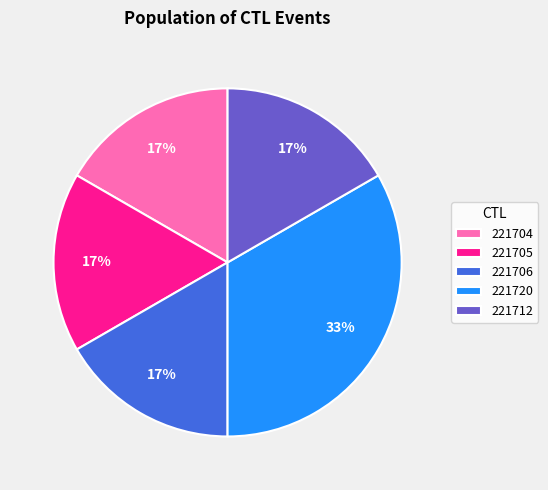

To the nearest percent, what portion does 221712 represent?

17%